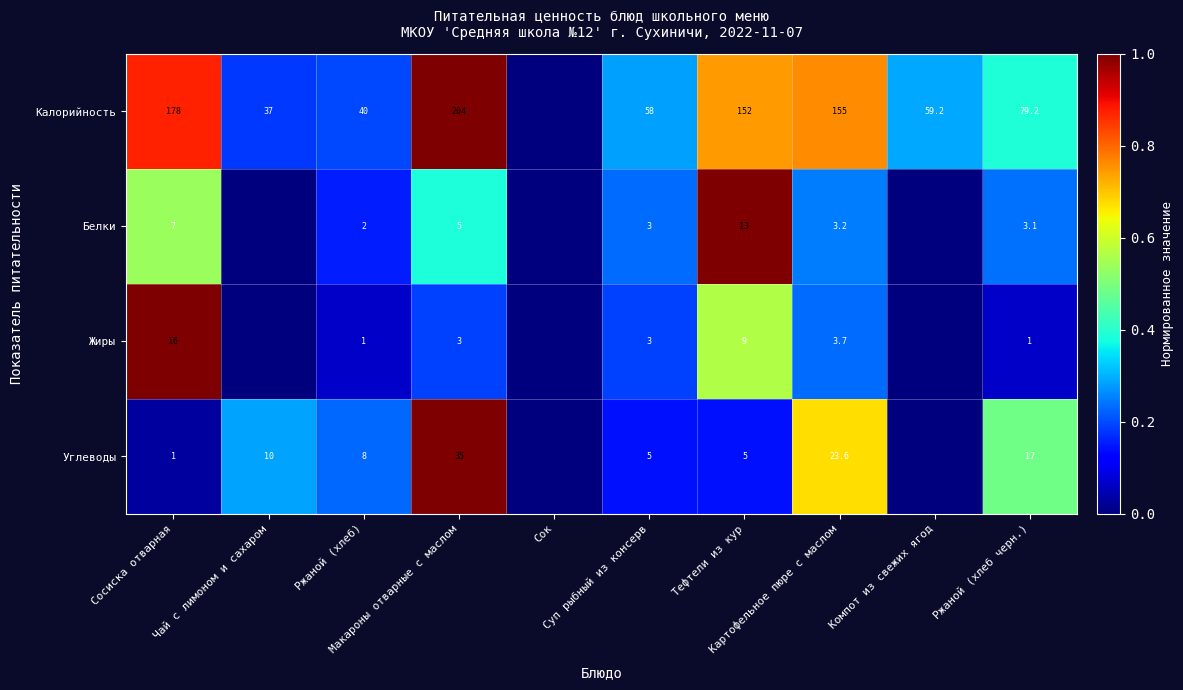

Which series has the largest range (max minus min)?

Калорийность